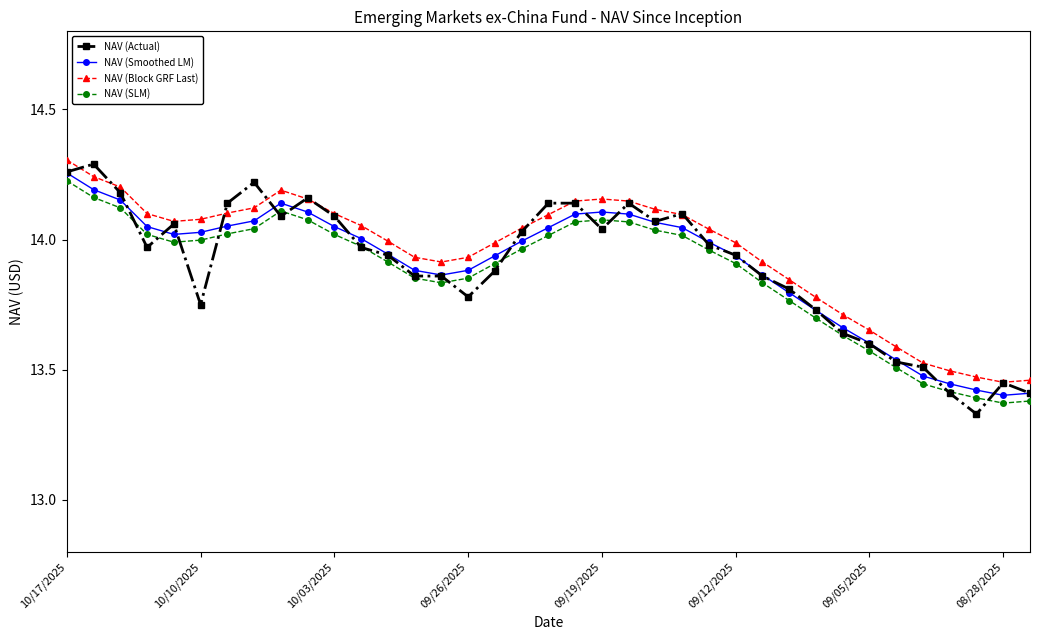

True or false: NAV (Smoothed LM) and NAV (Block GRF Last) cross at least once.

False